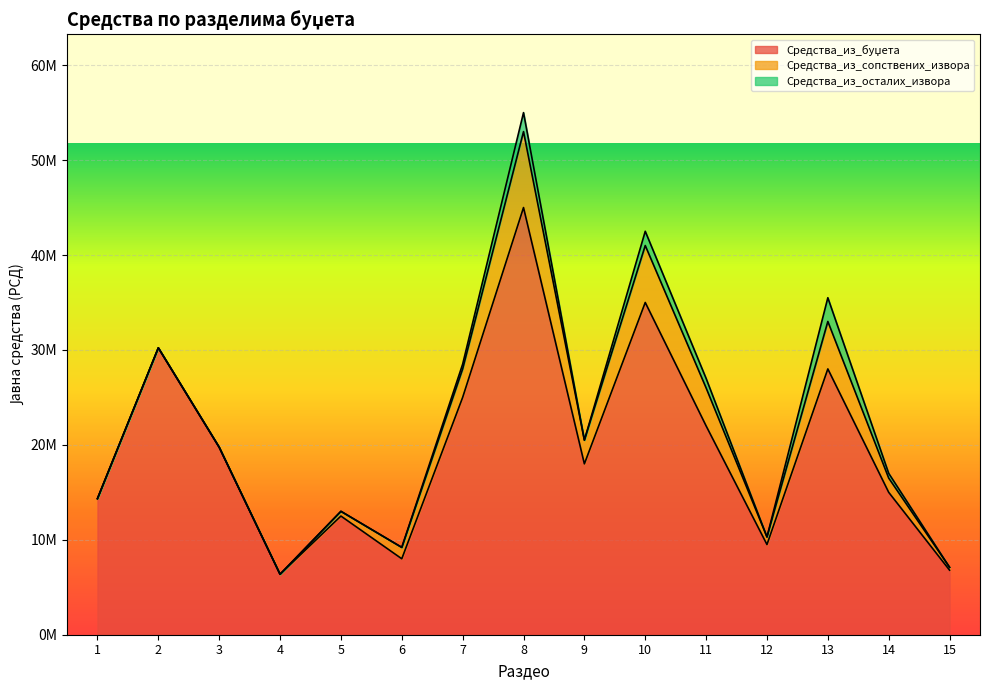

Is it true that Средства_из_осталих_извора equals 1668196 at 15?

False